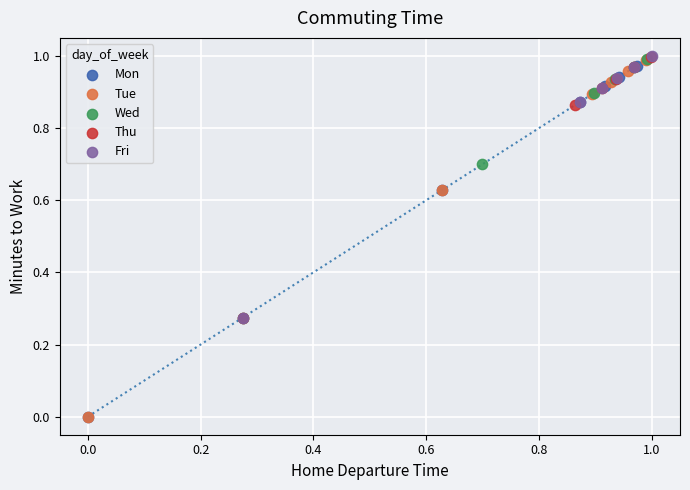

Which series has the widest spread of Y values?

Tue